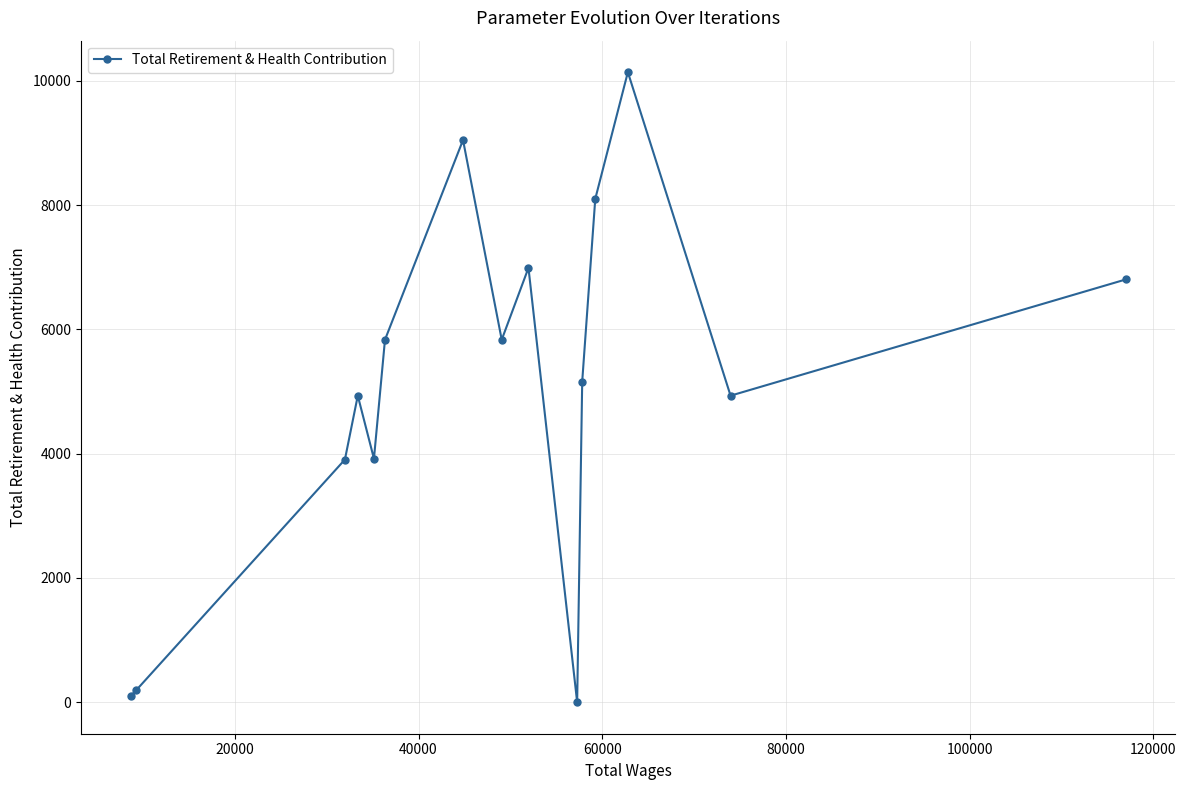

What is the difference between the maximum and minimum values?

10139